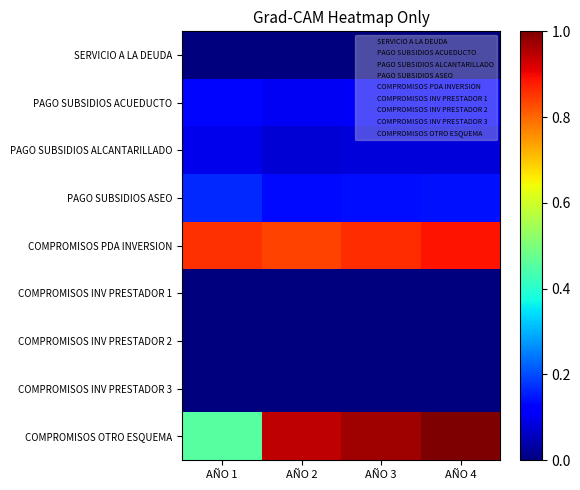

Reading left to right, what are all the values shown in this chart?

SERVICIO A LA DEUDA: AÑO 1=0.0	AÑO 2=0.0	AÑO 3=0.0	AÑO 4=0.0
PAGO SUBSIDIOS ACUEDUCTO: AÑO 1=0.1	AÑO 2=0.1	AÑO 3=0.1	AÑO 4=0.1
PAGO SUBSIDIOS ALCANTARILLADO: AÑO 1=0.1	AÑO 2=0.1	AÑO 3=0.1	AÑO 4=0.1
PAGO SUBSIDIOS ASEO: AÑO 1=0.2	AÑO 2=0.1	AÑO 3=0.1	AÑO 4=0.1
COMPROMISOS PDA INVERSION: AÑO 1=0.9	AÑO 2=0.8	AÑO 3=0.9	AÑO 4=0.9
COMPROMISOS INV PRESTADOR 1: AÑO 1=0.0	AÑO 2=0.0	AÑO 3=0.0	AÑO 4=0.0
COMPROMISOS INV PRESTADOR 2: AÑO 1=0.0	AÑO 2=0.0	AÑO 3=0.0	AÑO 4=0.0
COMPROMISOS INV PRESTADOR 3: AÑO 1=0.0	AÑO 2=0.0	AÑO 3=0.0	AÑO 4=0.0
COMPROMISOS OTRO ESQUEMA: AÑO 1=0.5	AÑO 2=0.9	AÑO 3=1.0	AÑO 4=1.0